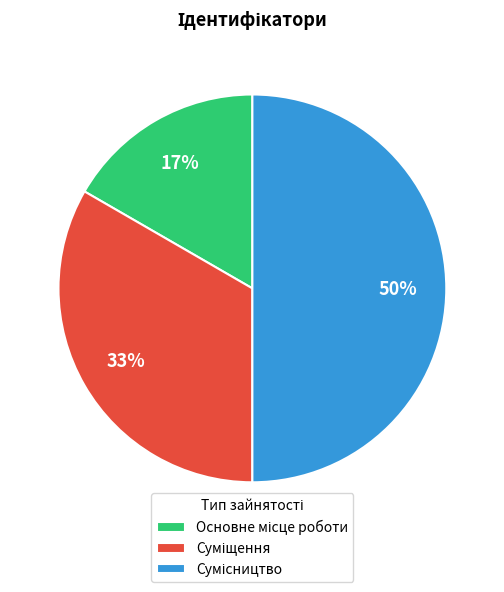

To the nearest percent, what is the average slice percentage?

33%